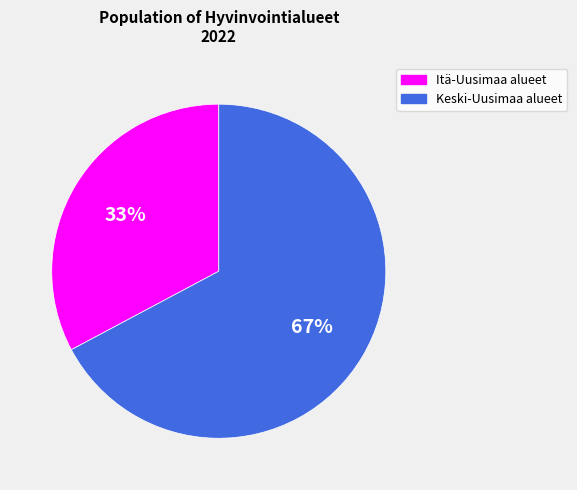

Does any single category account for the majority?

Yes